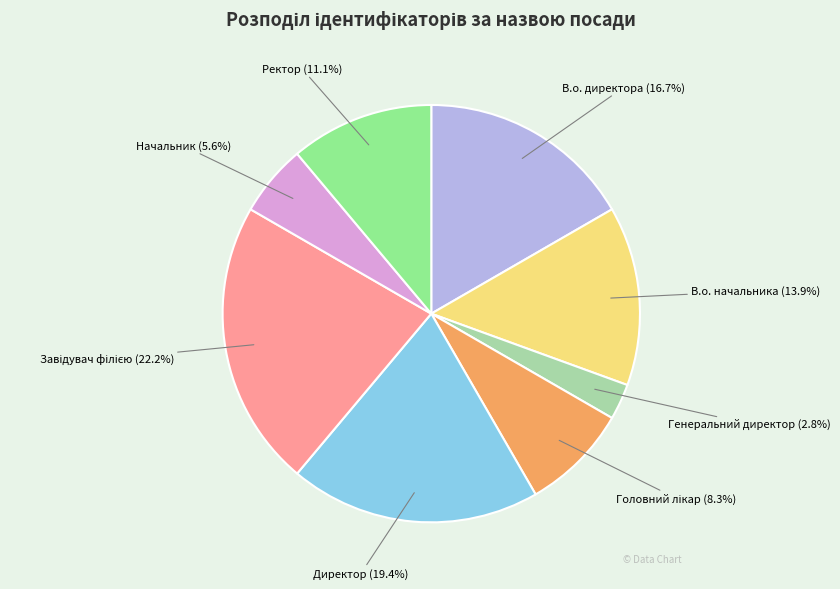

Is there a majority slice in this chart?

No